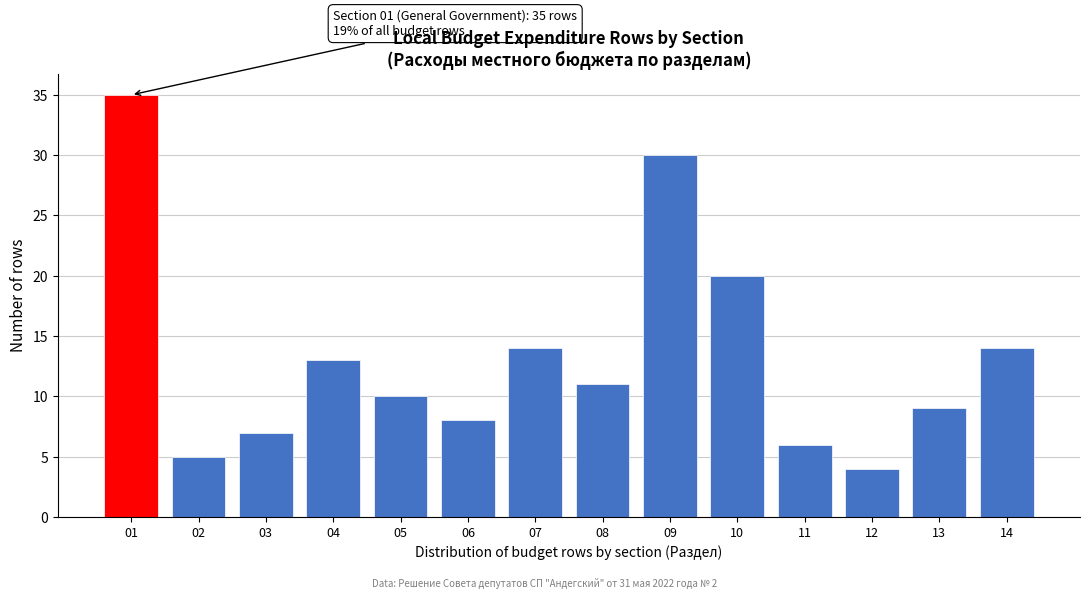

Reading left to right, what are all the values shown in this chart?

35	5	7	13	10	8	14	11	30	20	6	4	9	14